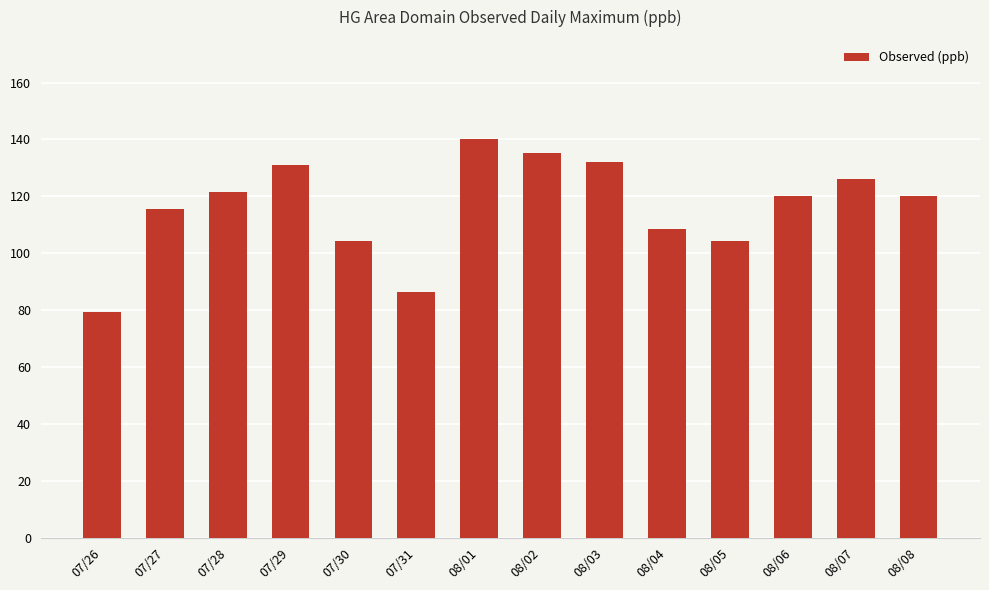

What is the value of the 1st bar from the left?

79.5